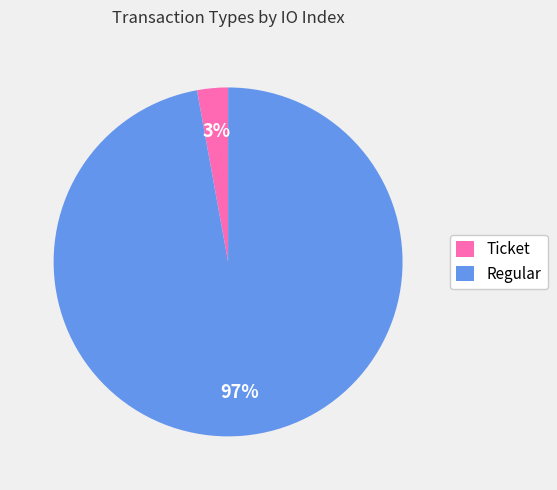

Is it true that Ticket is 9% of the pie?

False